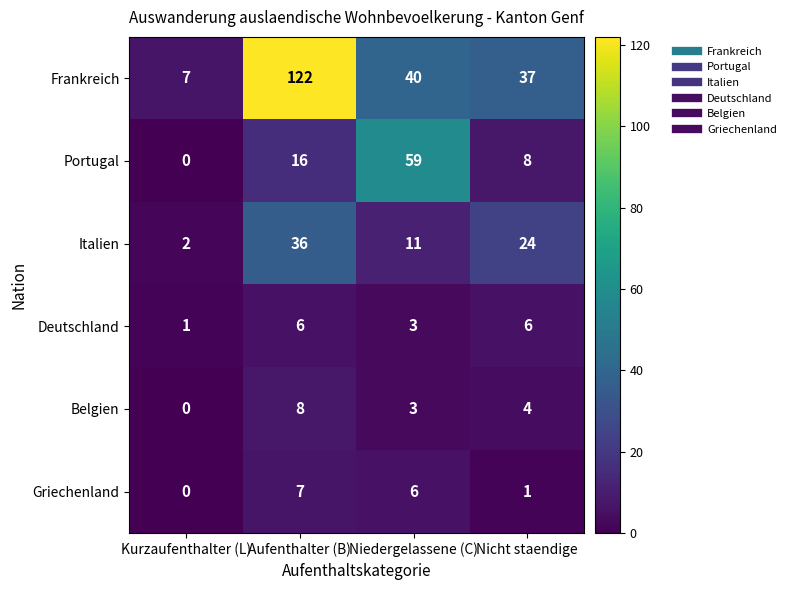

Reading left to right, transcribe all the data shown in this chart.

Frankreich: Kurzaufenthalter (L)=7	Aufenthalter (B)=122	Niedergelassene (C)=40	Nicht staendige=37
Portugal: Kurzaufenthalter (L)=0	Aufenthalter (B)=16	Niedergelassene (C)=59	Nicht staendige=8
Italien: Kurzaufenthalter (L)=2	Aufenthalter (B)=36	Niedergelassene (C)=11	Nicht staendige=24
Deutschland: Kurzaufenthalter (L)=1	Aufenthalter (B)=6	Niedergelassene (C)=3	Nicht staendige=6
Belgien: Kurzaufenthalter (L)=0	Aufenthalter (B)=8	Niedergelassene (C)=3	Nicht staendige=4
Griechenland: Kurzaufenthalter (L)=0	Aufenthalter (B)=7	Niedergelassene (C)=6	Nicht staendige=1